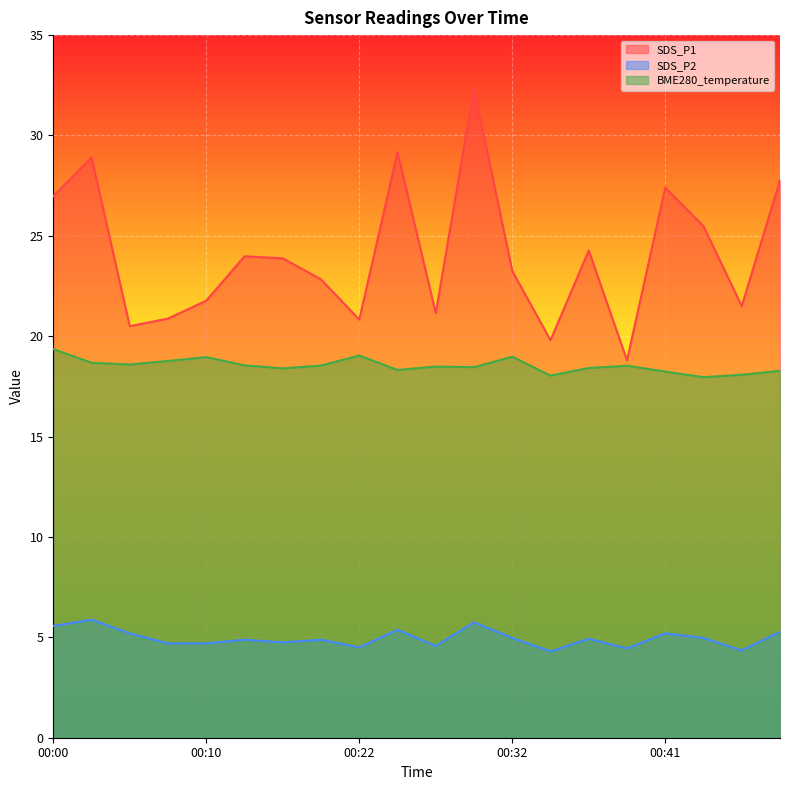

At which category is the sum across all series the highest?

00:29